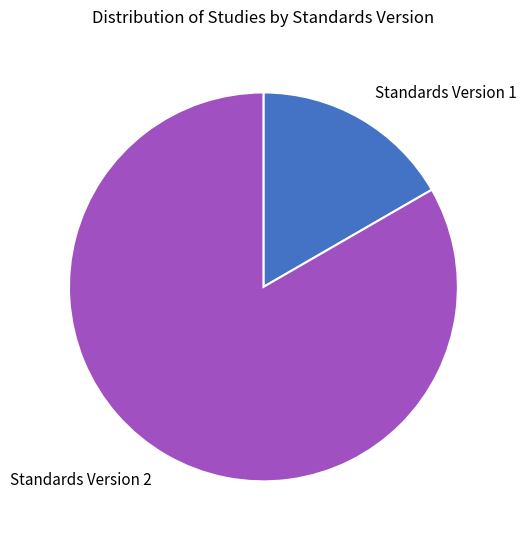

Which has a higher value, Standards Version 1 or Standards Version 2?

Standards Version 2